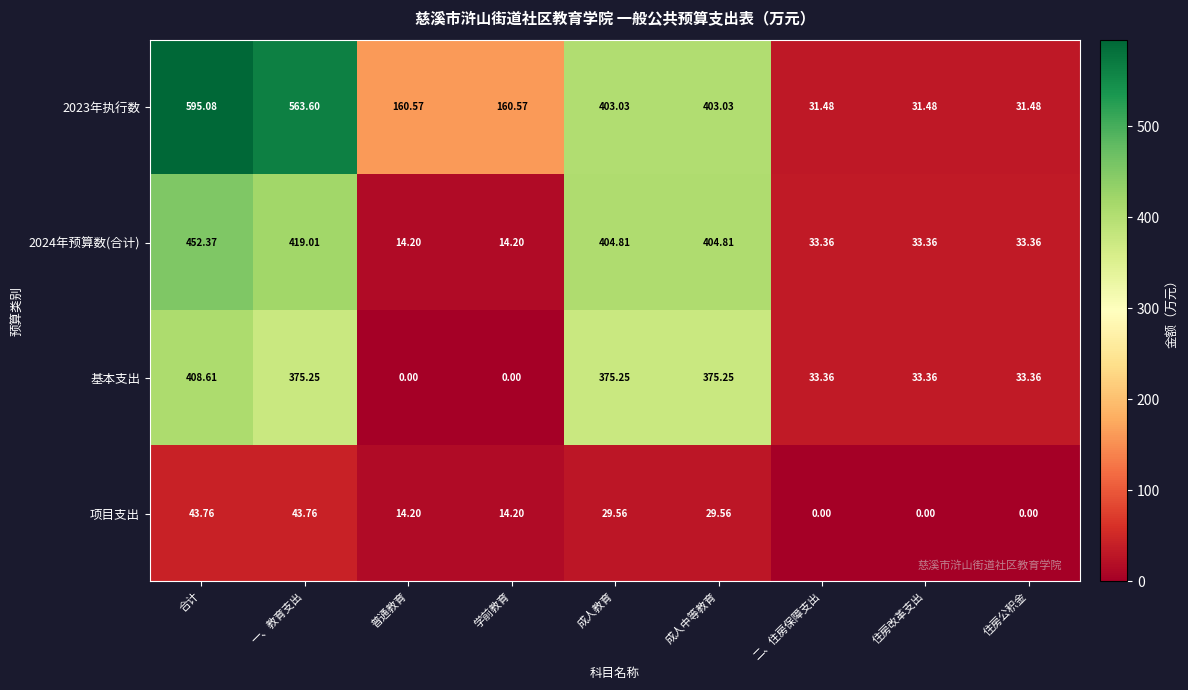

Where does the 基本支出 series first go above 33?

合计